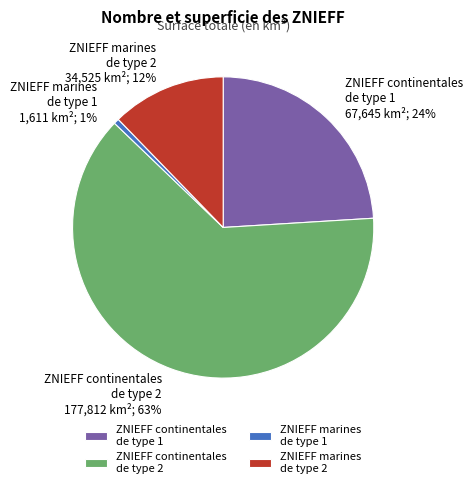

What percentage is the ZNIEFF marines de type 1 slice, to the nearest percent?

1%